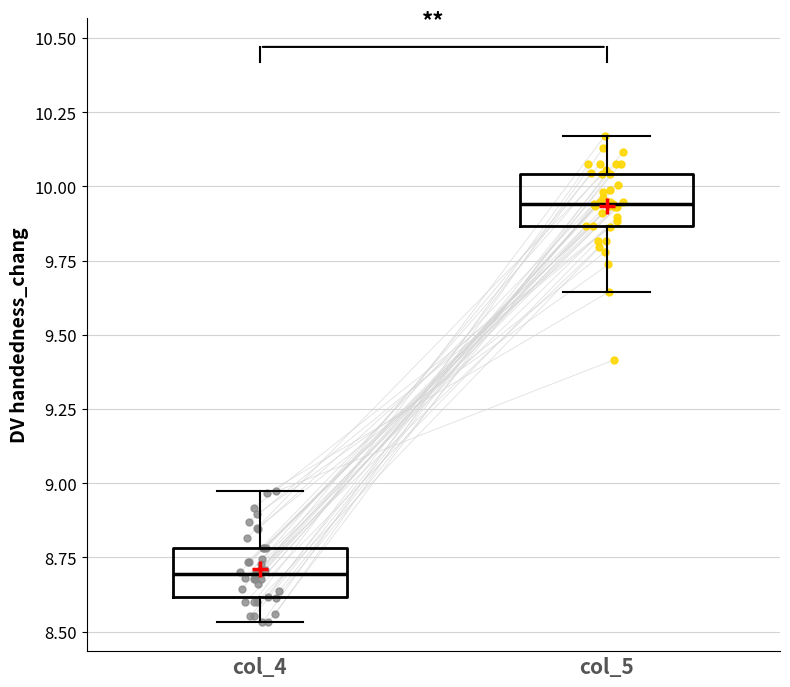

Which box has the highest median line?

col_5